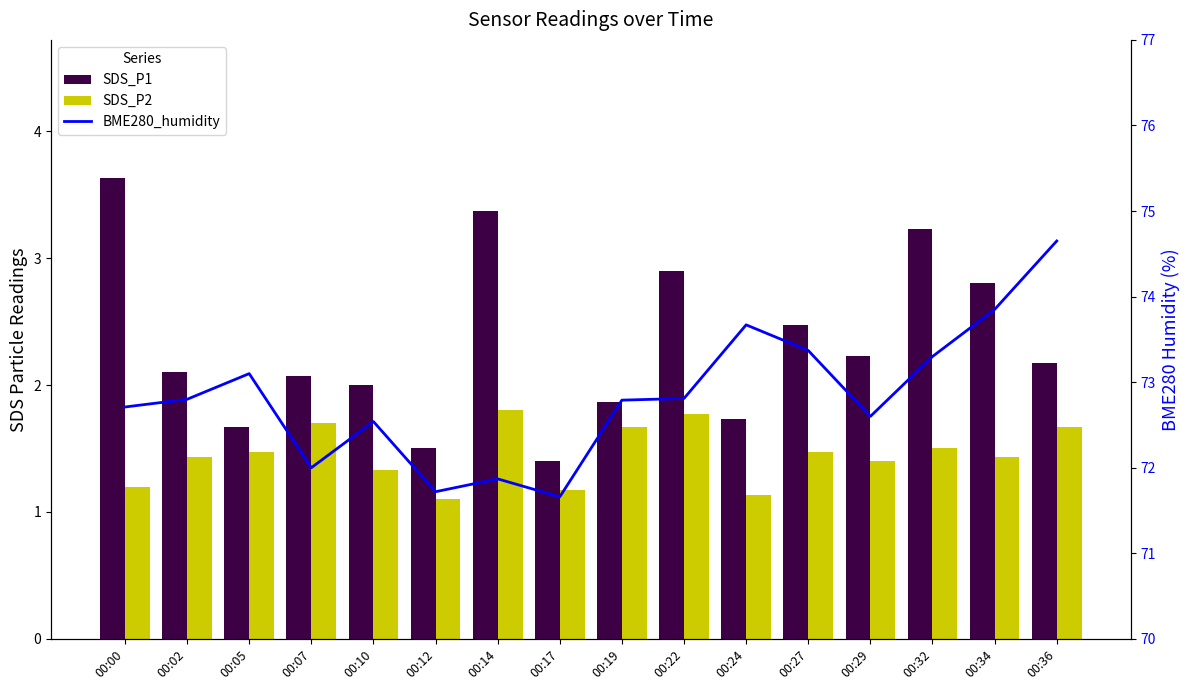

Reading right to left, list all the values displayed in this chart.

SDS_P1: 2.2	2.8	3.2	2.2	2.5	1.7	2.9	1.9	1.4	3.4	1.5	2.0	2.1	1.7	2.1	3.6
SDS_P2: 1.7	1.4	1.5	1.4	1.5	1.1	1.8	1.7	1.2	1.8	1.1	1.3	1.7	1.5	1.4	1.2
BME280_humidity: 74.7	73.8	73.3	72.6	73.4	73.7	72.8	72.8	71.7	71.9	71.7	72.5	72.0	73.1	72.8	72.7